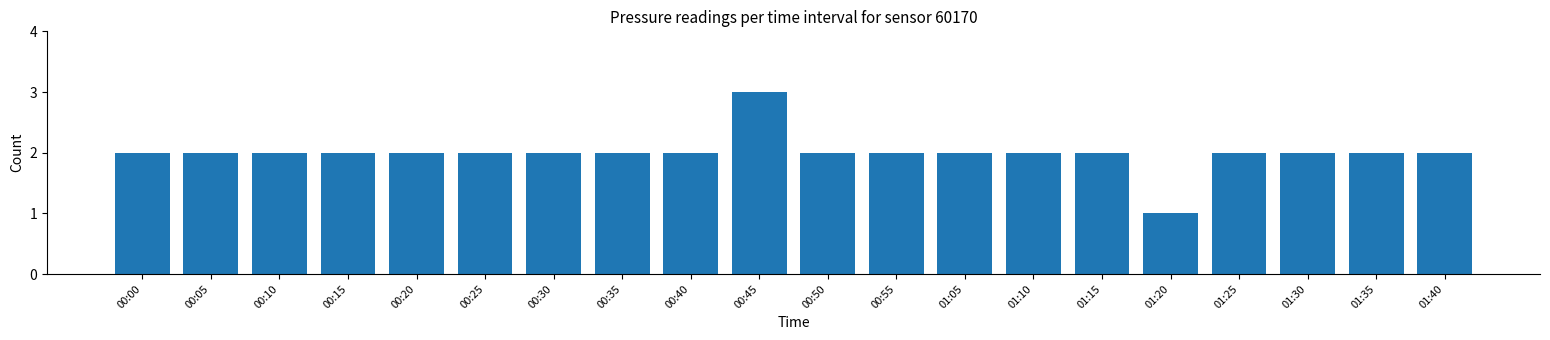

Reading left to right, list all the values displayed in this chart.

2	2	2	2	2	2	2	2	2	3	2	2	2	2	2	1	2	2	2	2